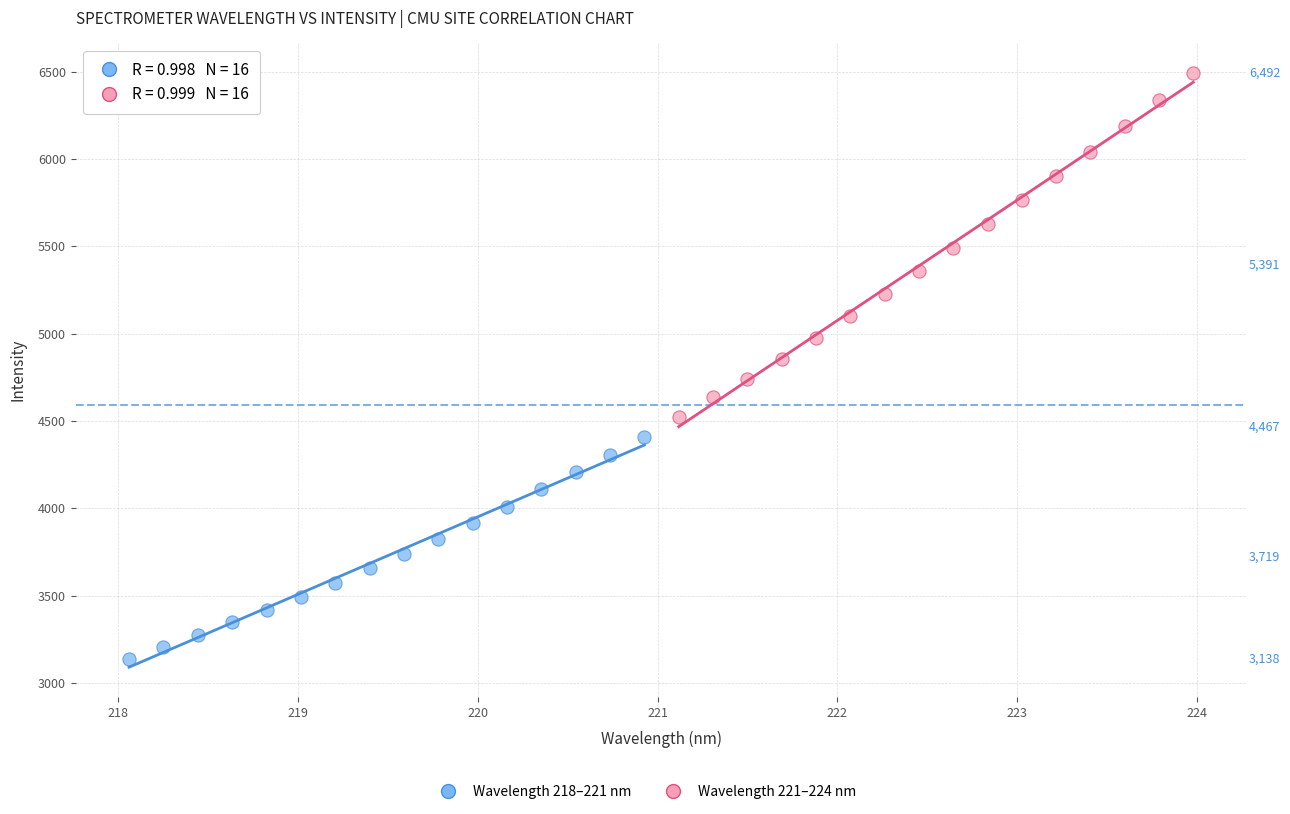

Which series contains the lowest Y value?

Wavelength 218–221 nm